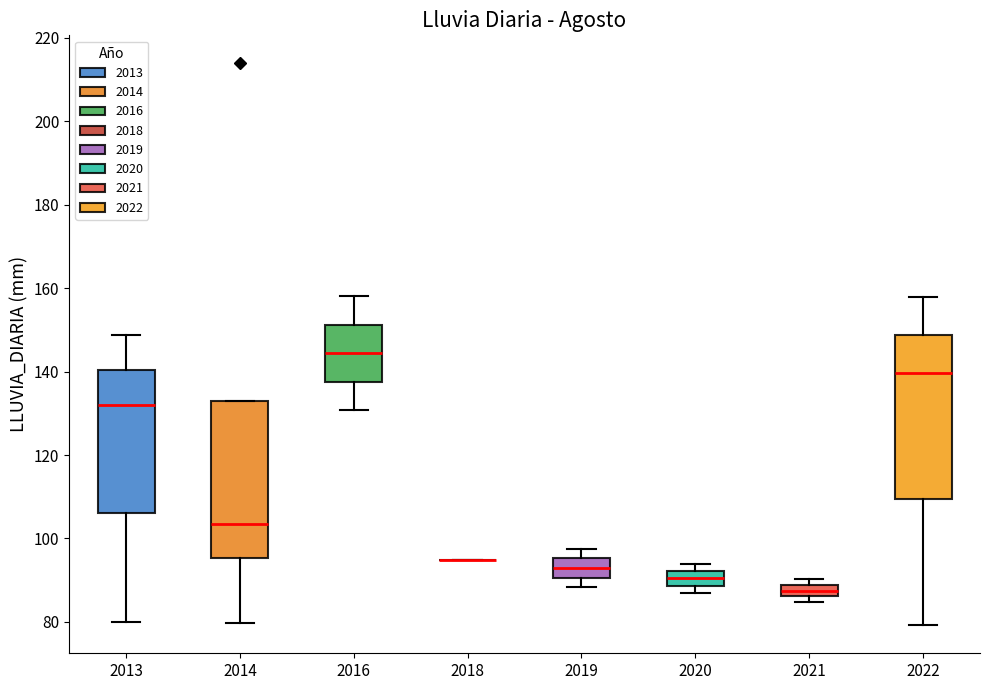

Where does the lower whisker of the box at x = 2014 end on the y-axis? The values are not printed on the chart, so give them approximately, as read against the axis.

80